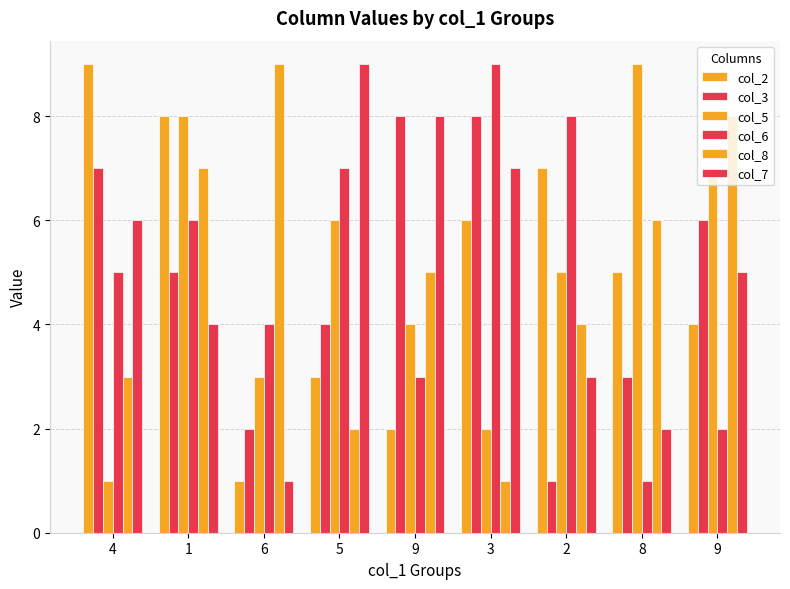

How many groups of bars are there?

9